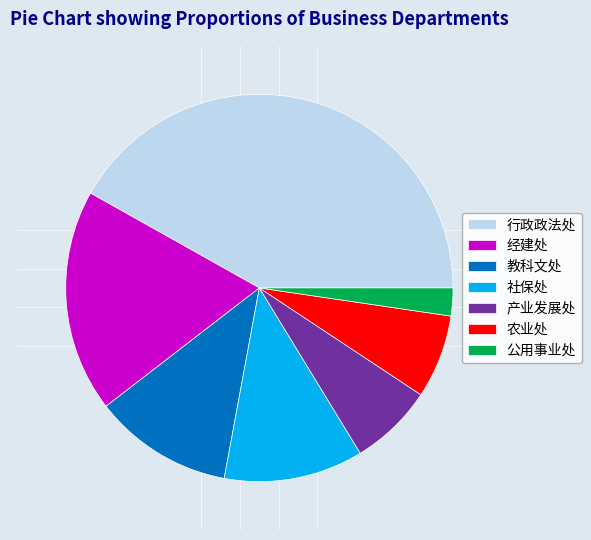

Does 教科文处 account for over 50% of the chart?

No